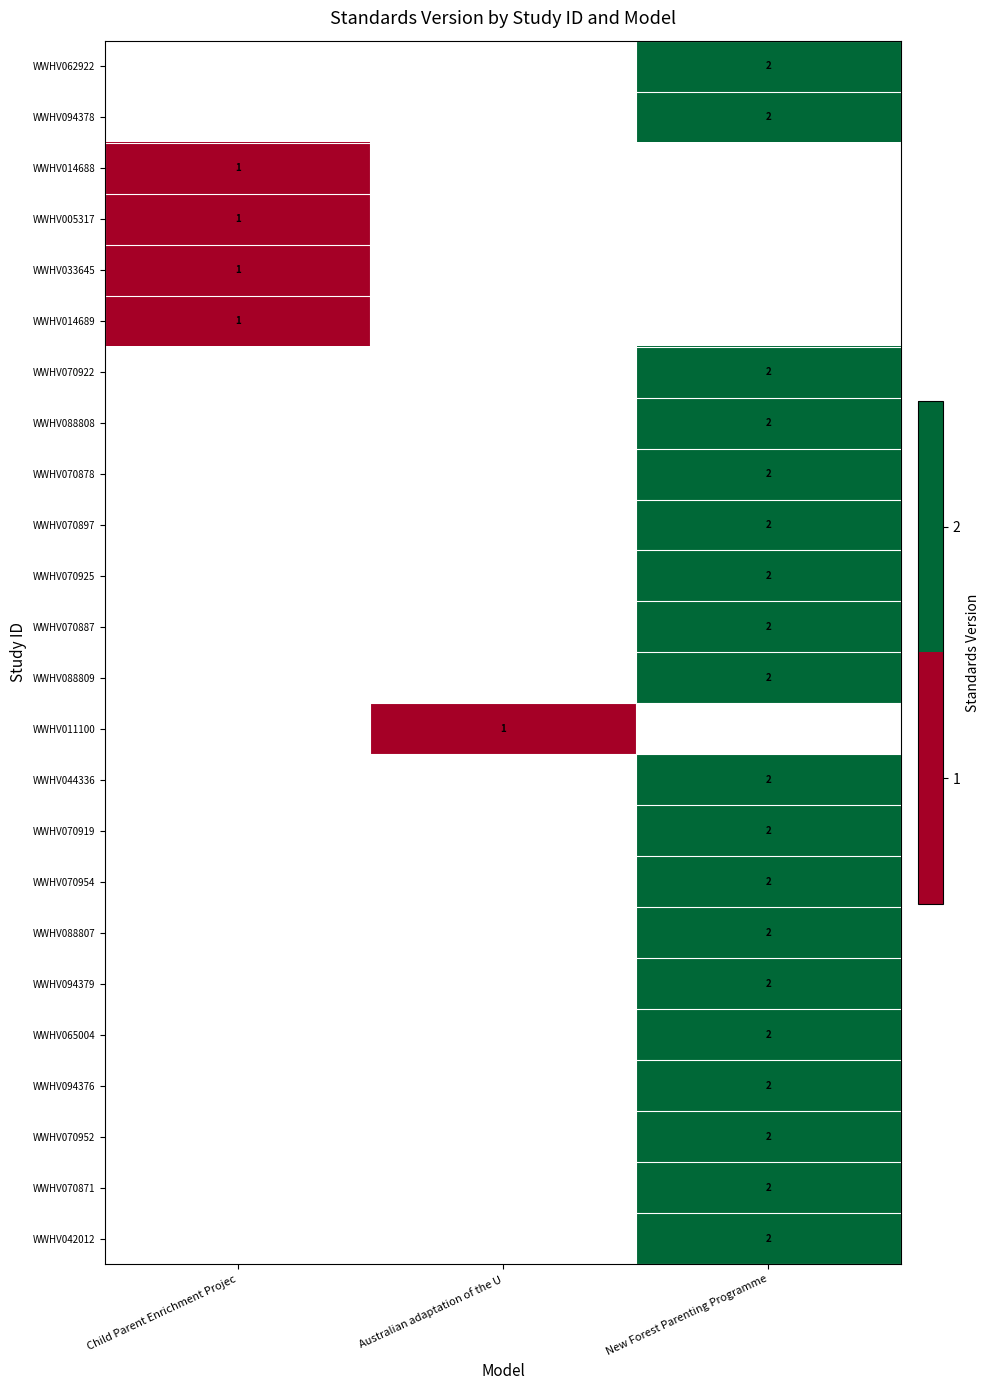

The value of WWHV070897 at New Forest Parenting Programme is 2. True or false?

True